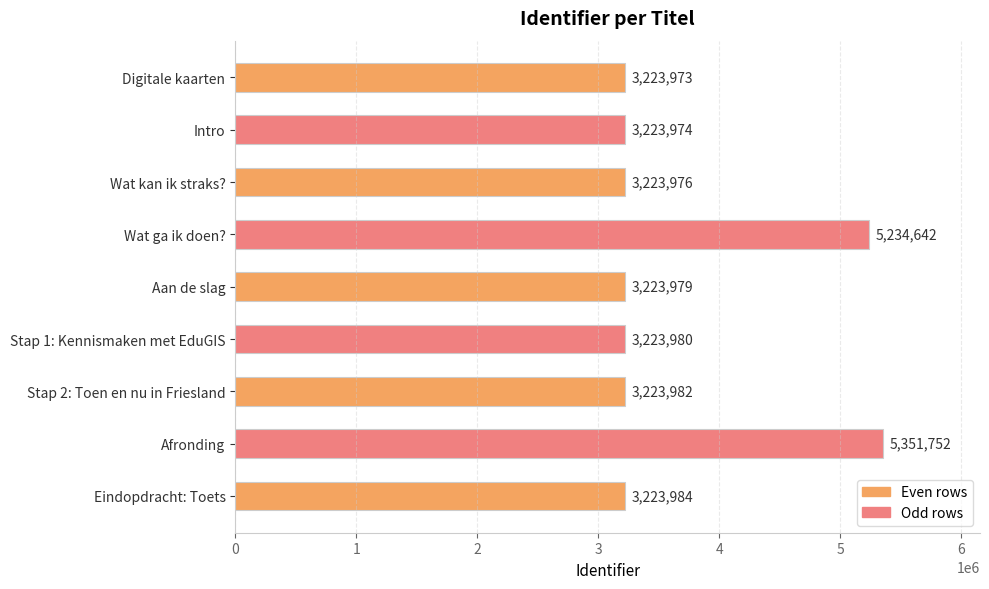

How many values are below 3223980?

4